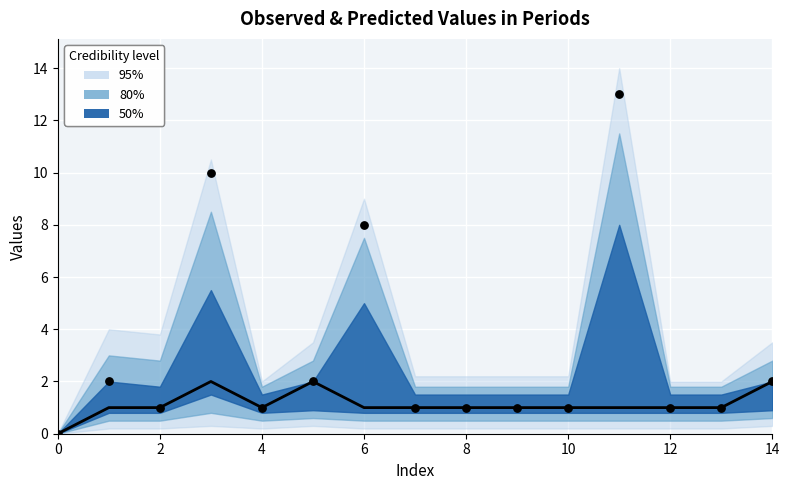

At how many categories does at least one series exceed 7?

3